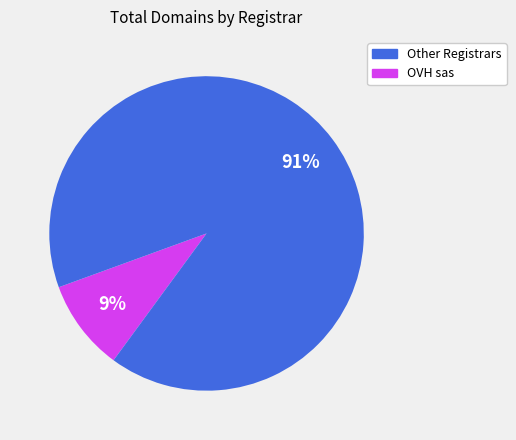

Does any single category account for the majority?

Yes